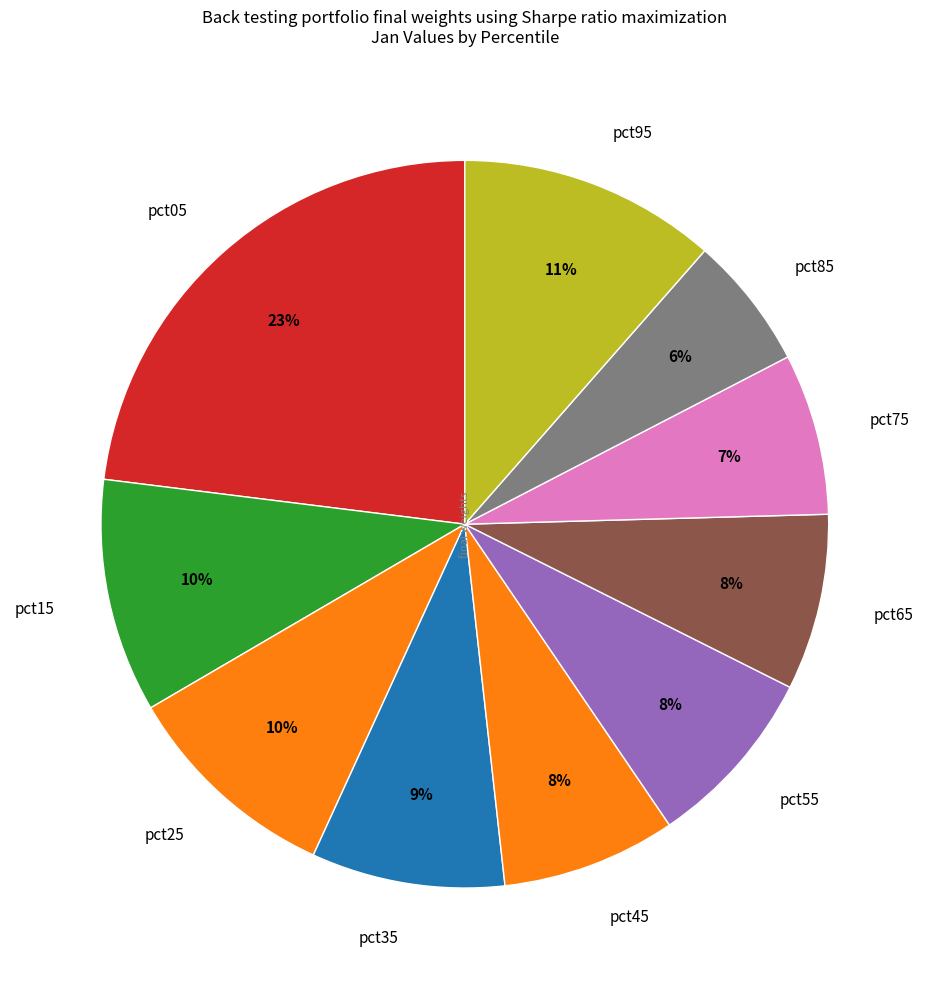

Do pct55 and pct65 together represent more than half of the pie?

No